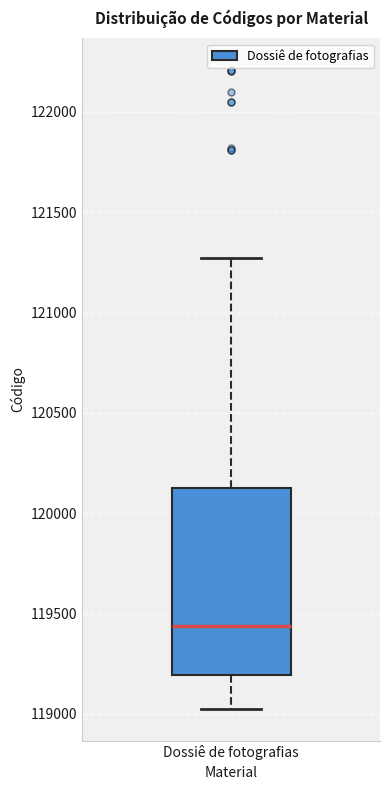

Transcribe this box plot: give where the median line is, the range the box spans, and where the two whiskers end, as read against the y-axis. The values are not printed on the chart, so give them approximately, as read against the axis.

median 119450, box 119200 to 120150, whiskers 119050 to 121250